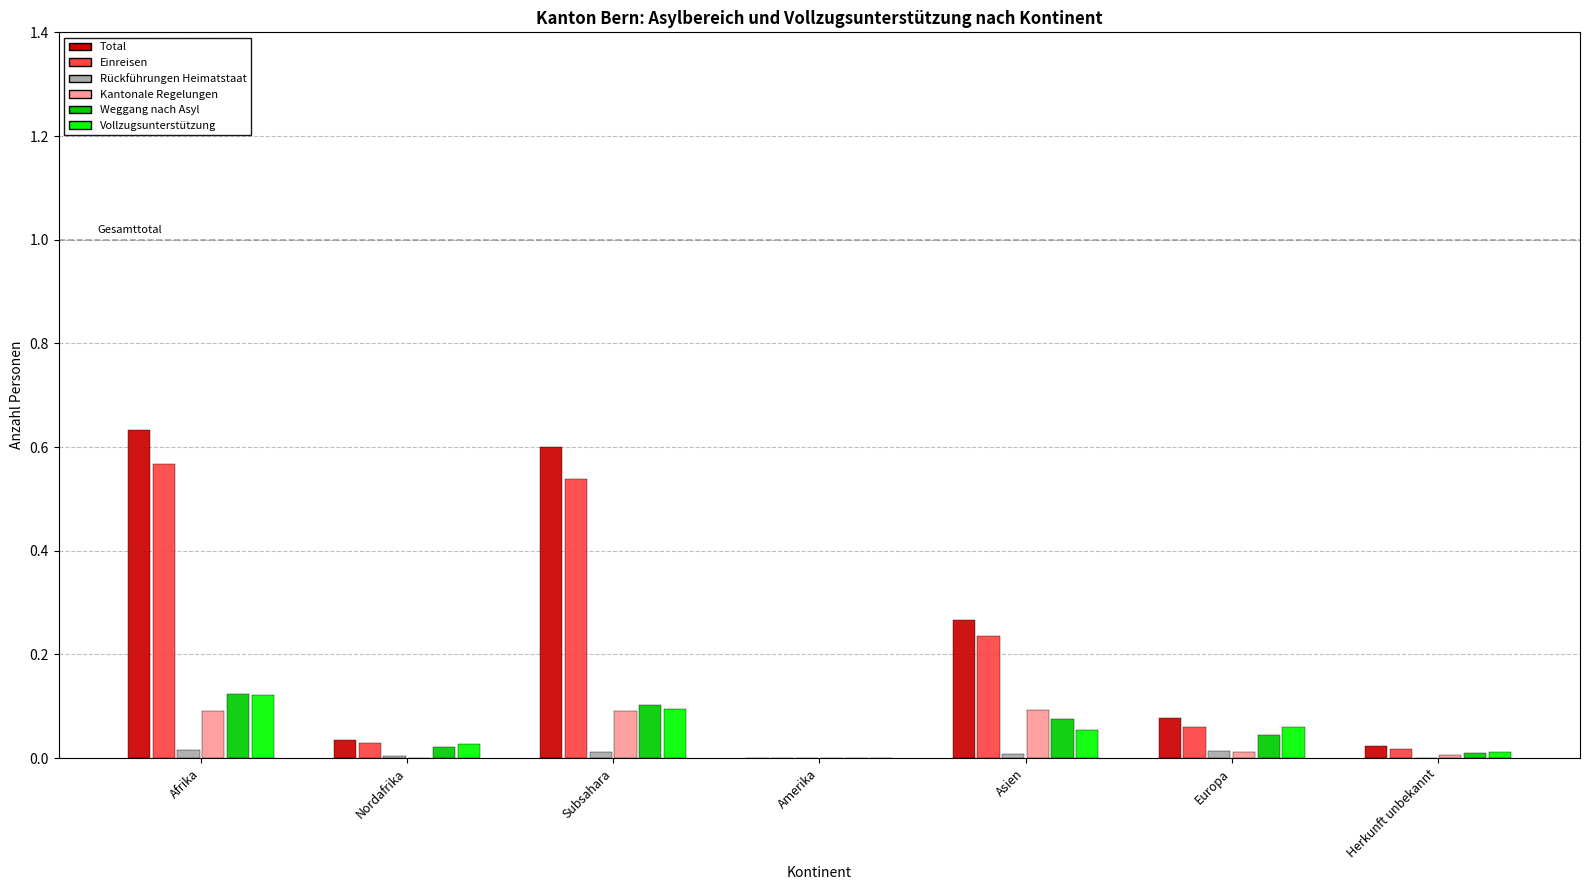

Which category has the highest value across all series?

Afrika